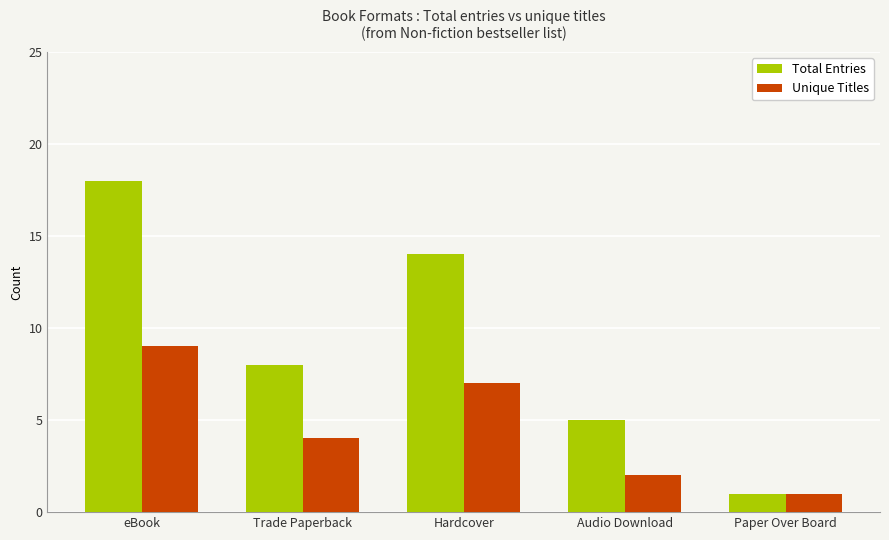

How many values in the Total Entries series are below 8?

2